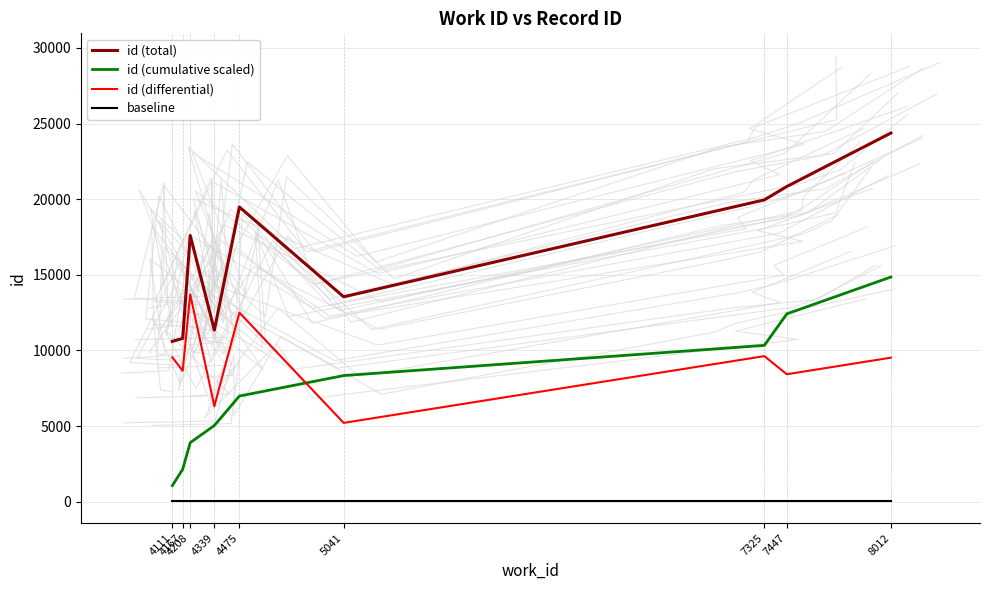

What is the sum of the id (total) values at 7325 and 7447?

40793.0